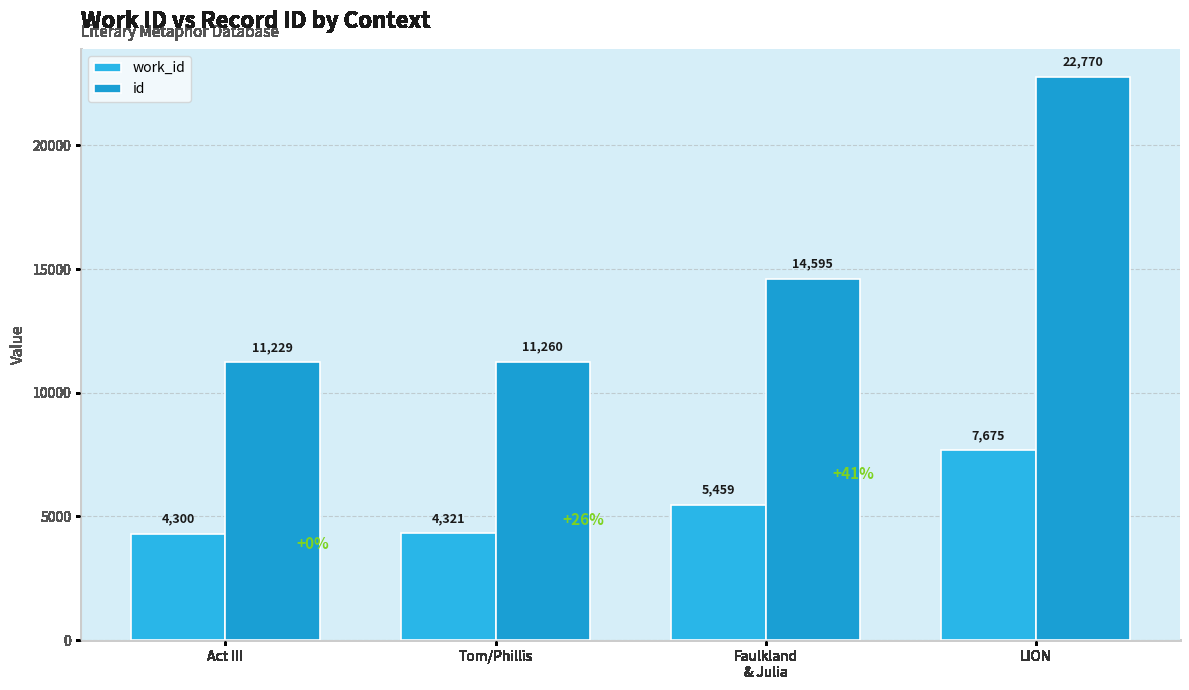

The id series shows 11260 at Tom/Phillis. True or false?

True